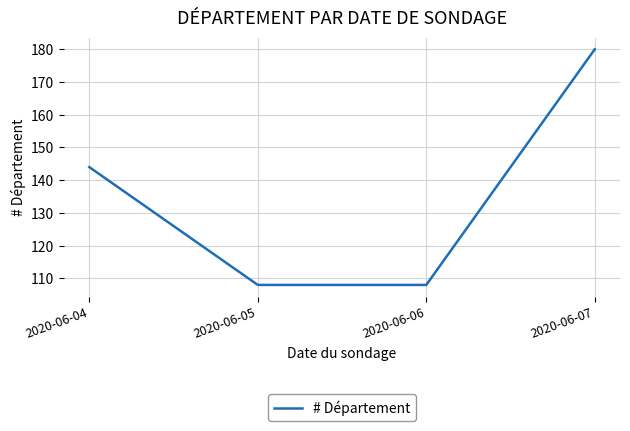

The chart shows a value of 108 at 2020-06-05. True or false?

True